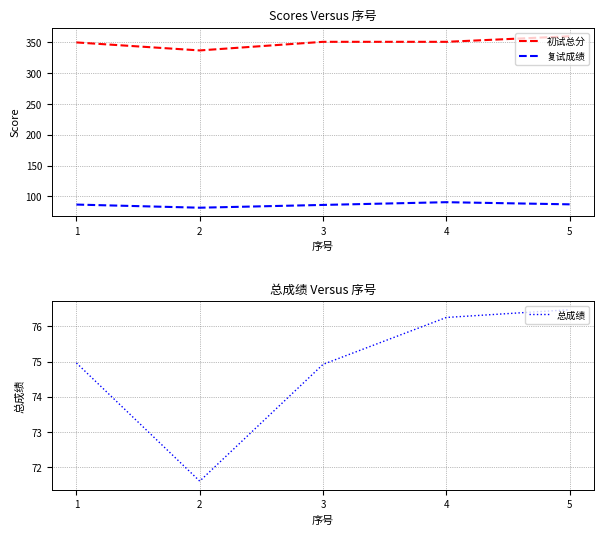

What is the value of the 复试成绩 point at the 4th from the left?

90.4